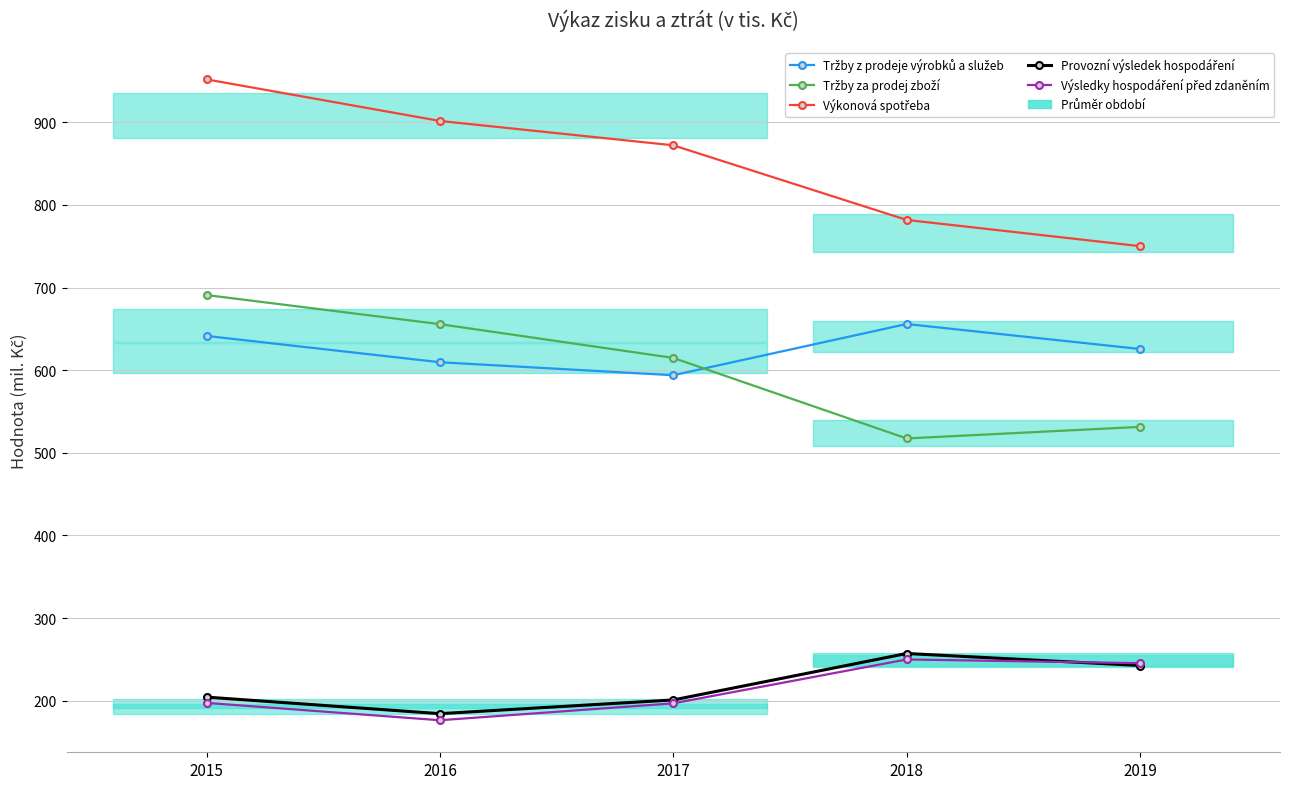

How many values in the Provozní výsledek hospodáření series exceed 204436?

2